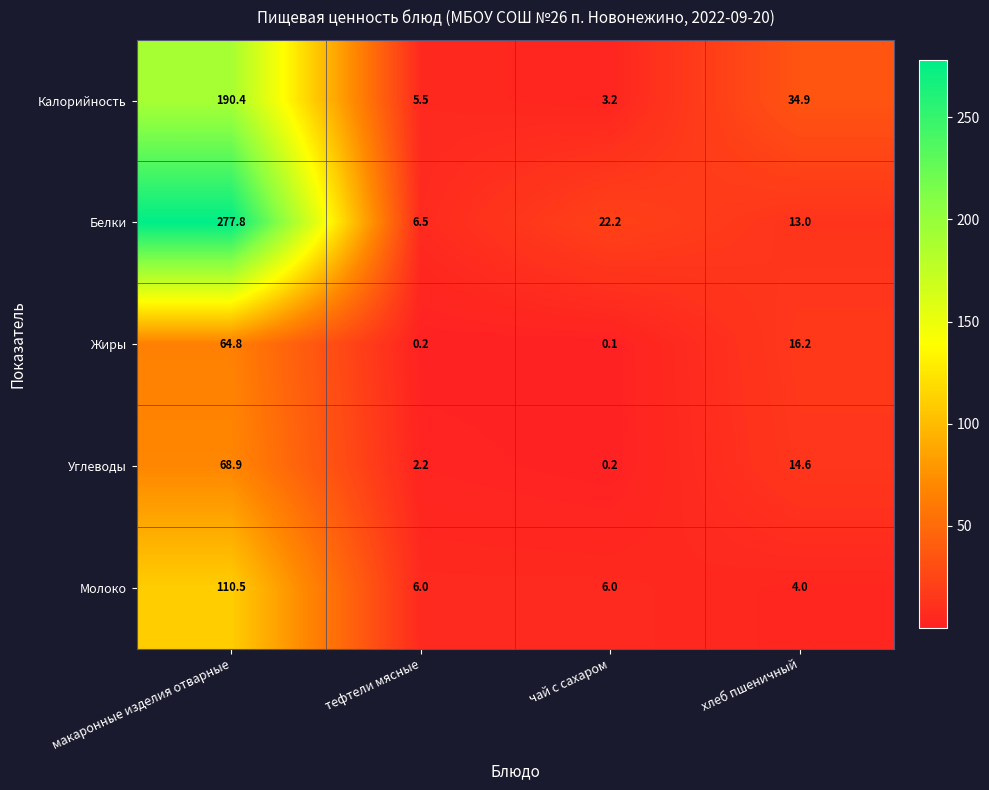

Rank the series at макаронные изделия отварные from lowest to highest value.

Жиры, Углеводы, Молоко, Калорийность, Белки